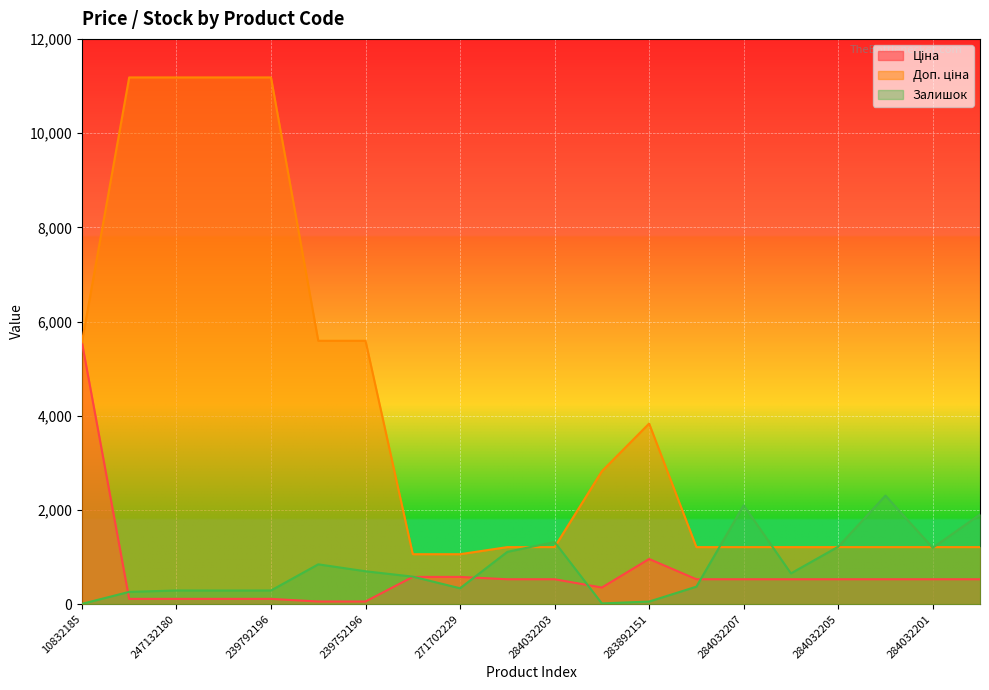

What is the total value across all series at 239792197?

11582.8